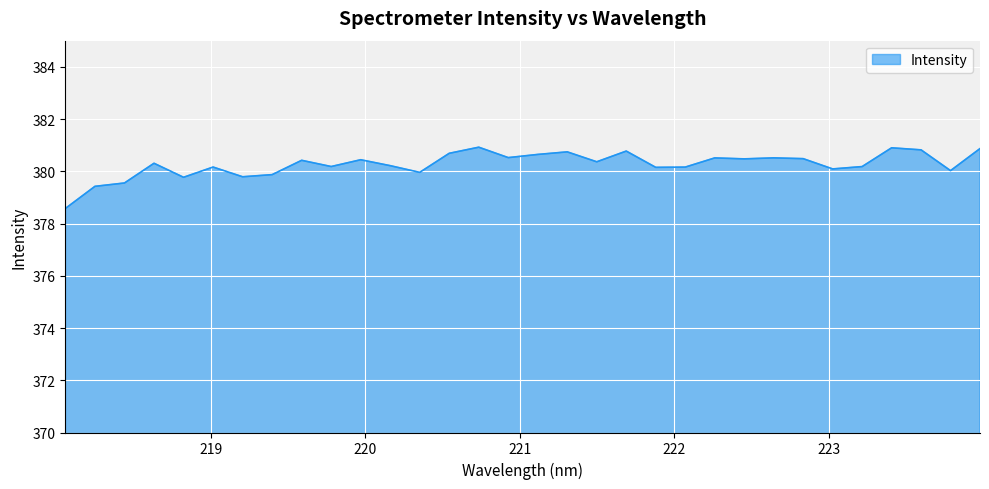

What is the smallest value displayed?

378.6